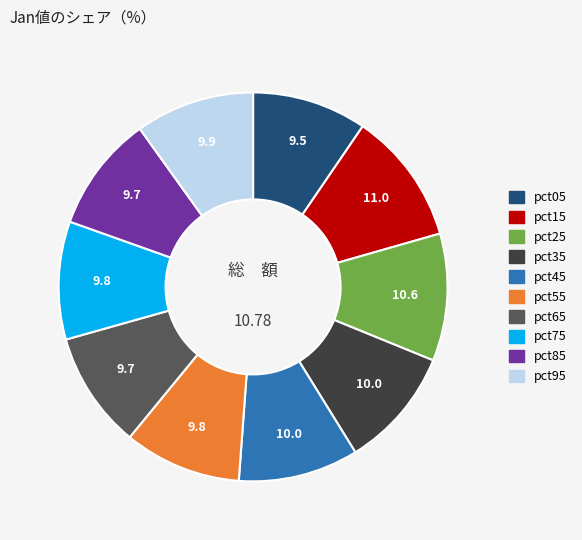

Approximately how many times larger is the value at pct05 compared to pct65?

1.0